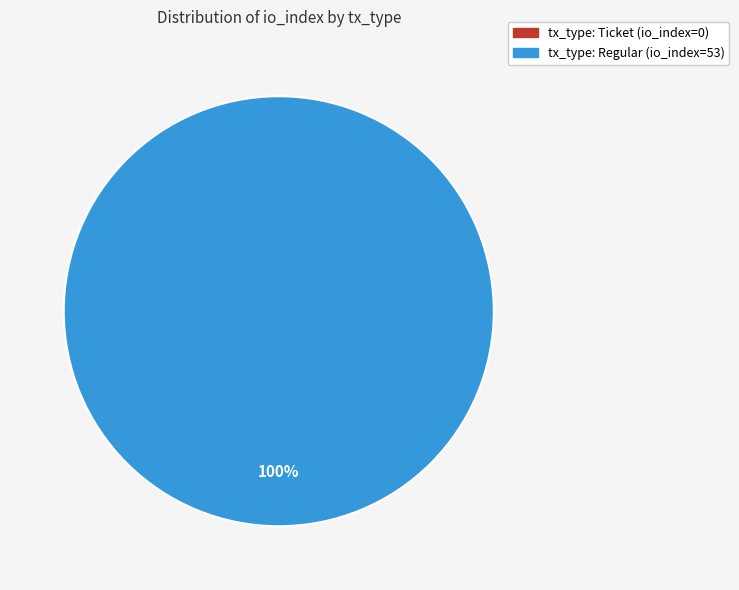

Combined, do tx_type: Regular (io_index=53) and tx_type: Ticket (io_index=0) account for over 50%?

Yes